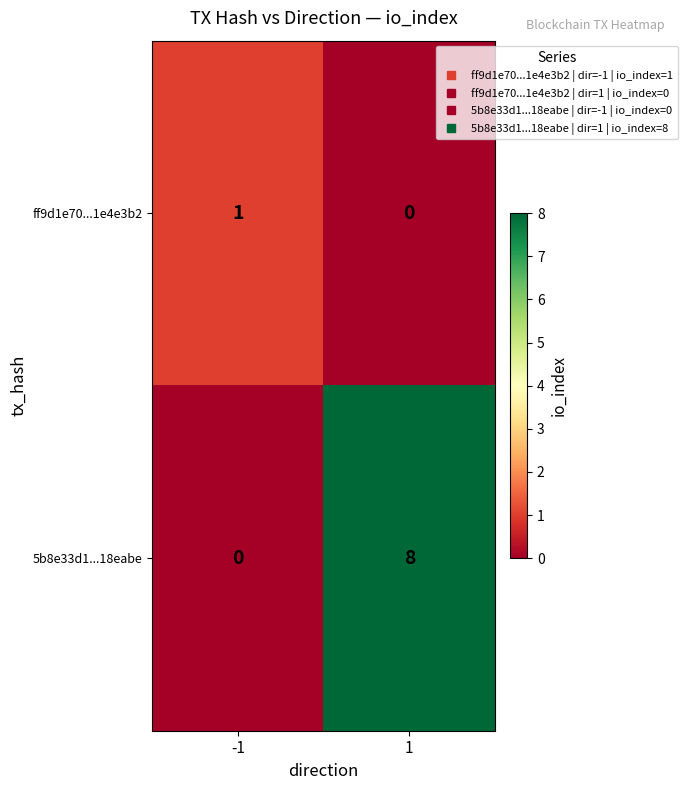

Reading left to right, transcribe all the data shown in this chart.

ff9d1e70...1e4e3b2: -1=1	1=0
5b8e33d1...18eabe: -1=0	1=8